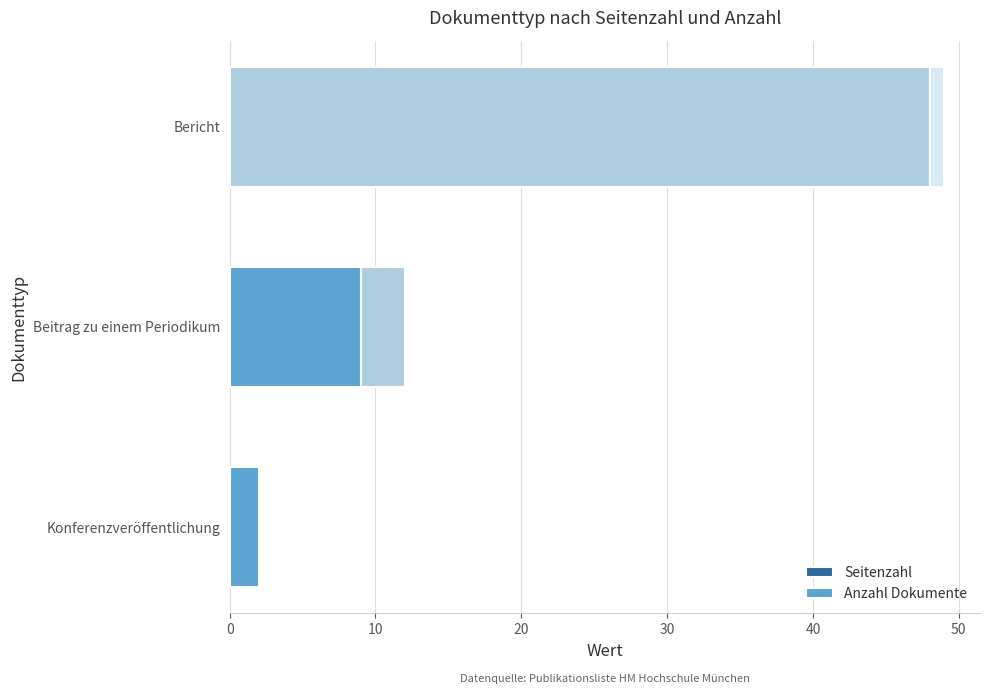

Count the number of data series in this chart.

2